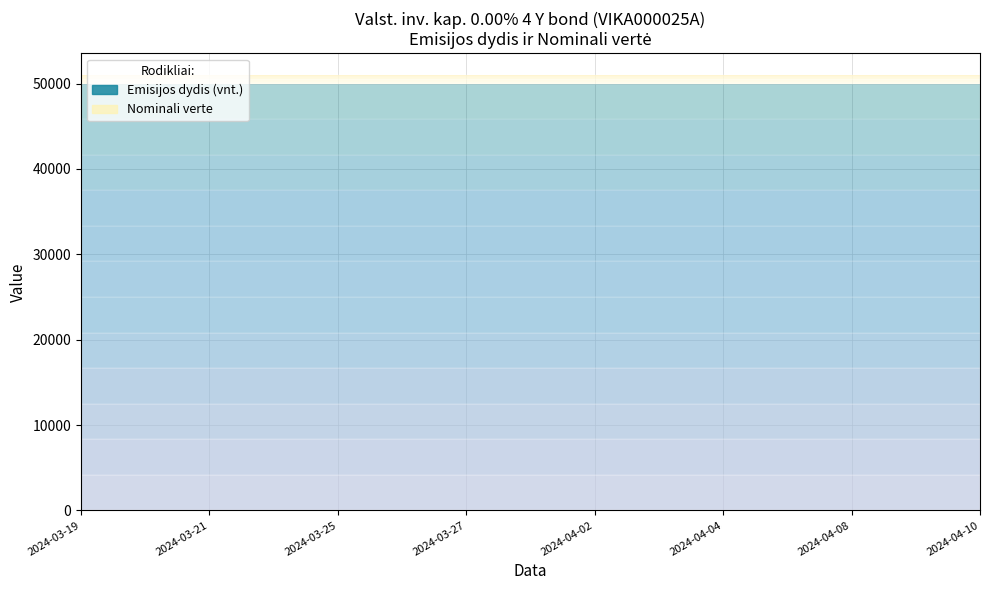

True or false: Nominali verte has more than 1 interior local peaks.

False